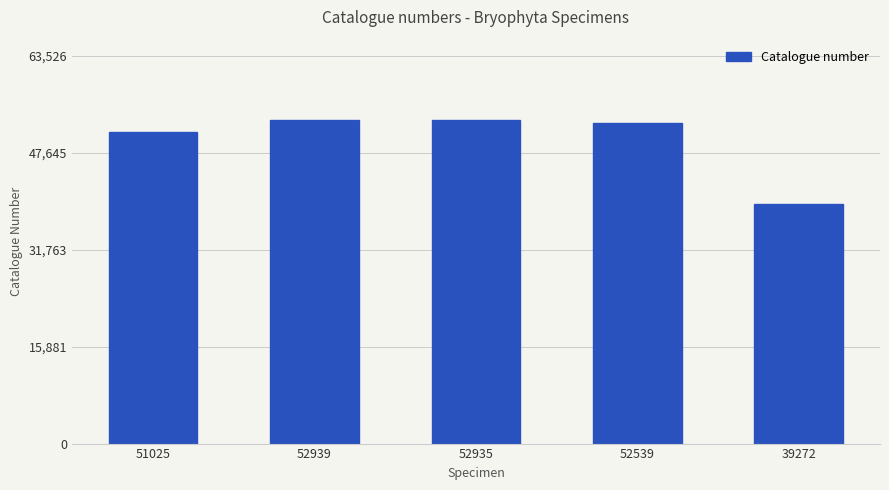

What is the sum of all values?

248710